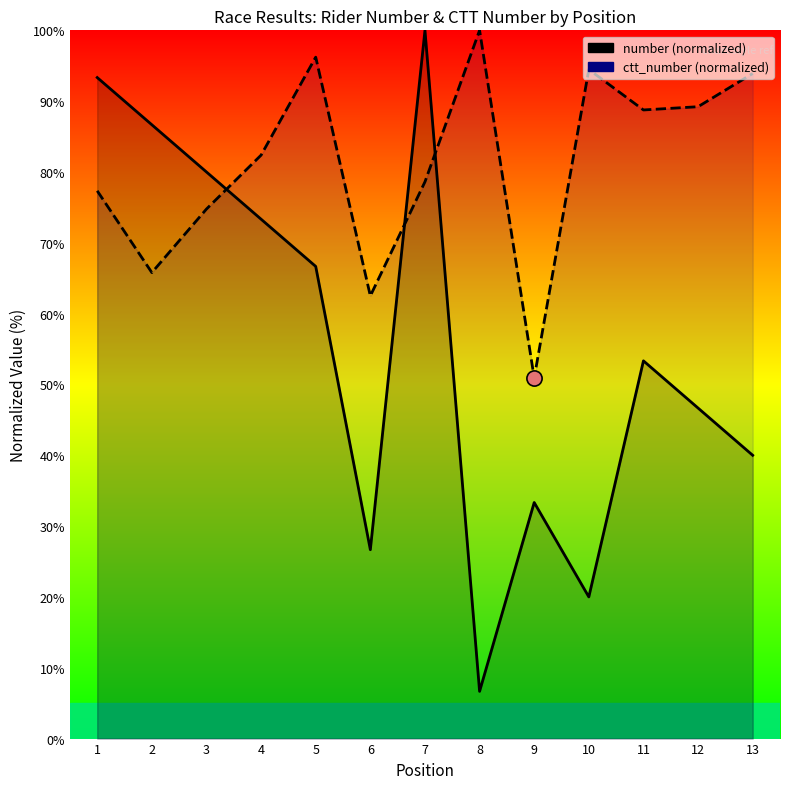

Which series contains the lowest Y value?

number (normalized)